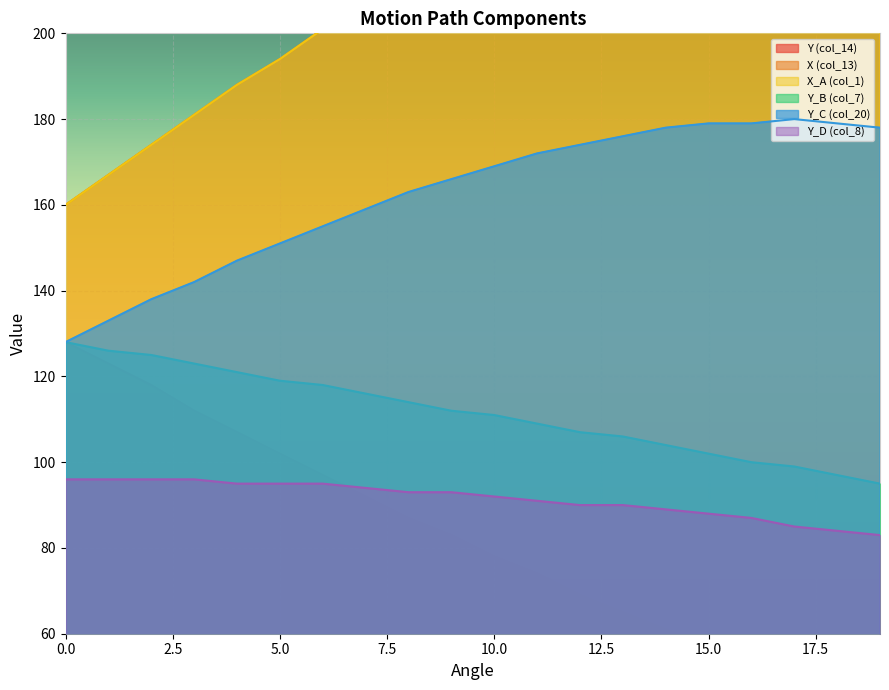

The value of X_A (col_1) at 18 is 336. True or false?

False